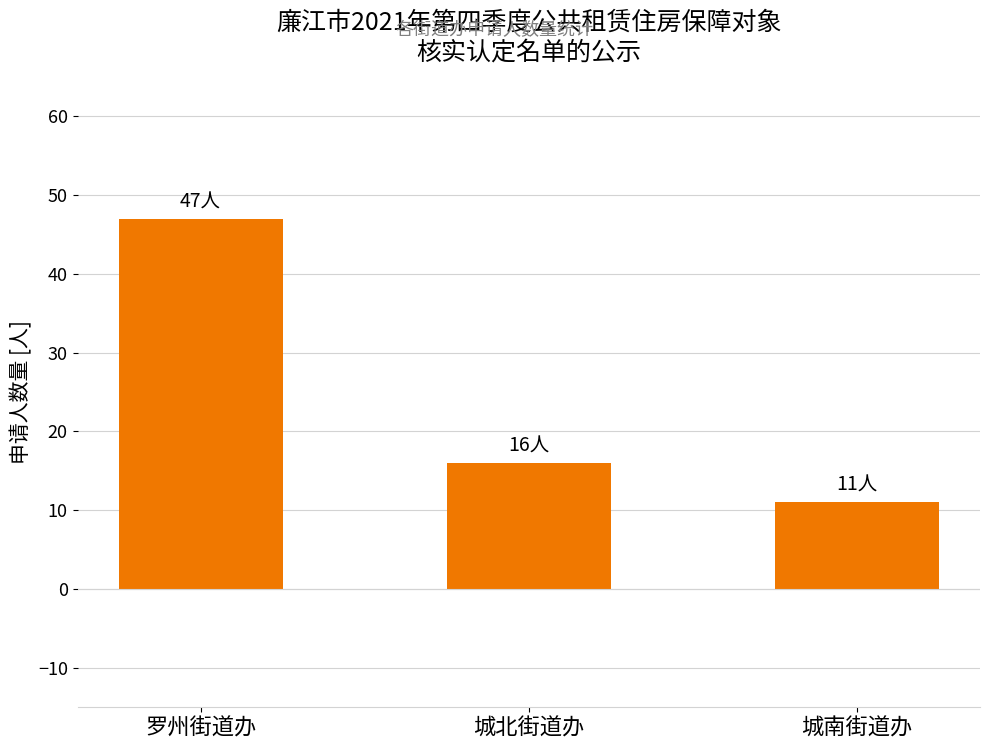

How many bars are there in total?

3